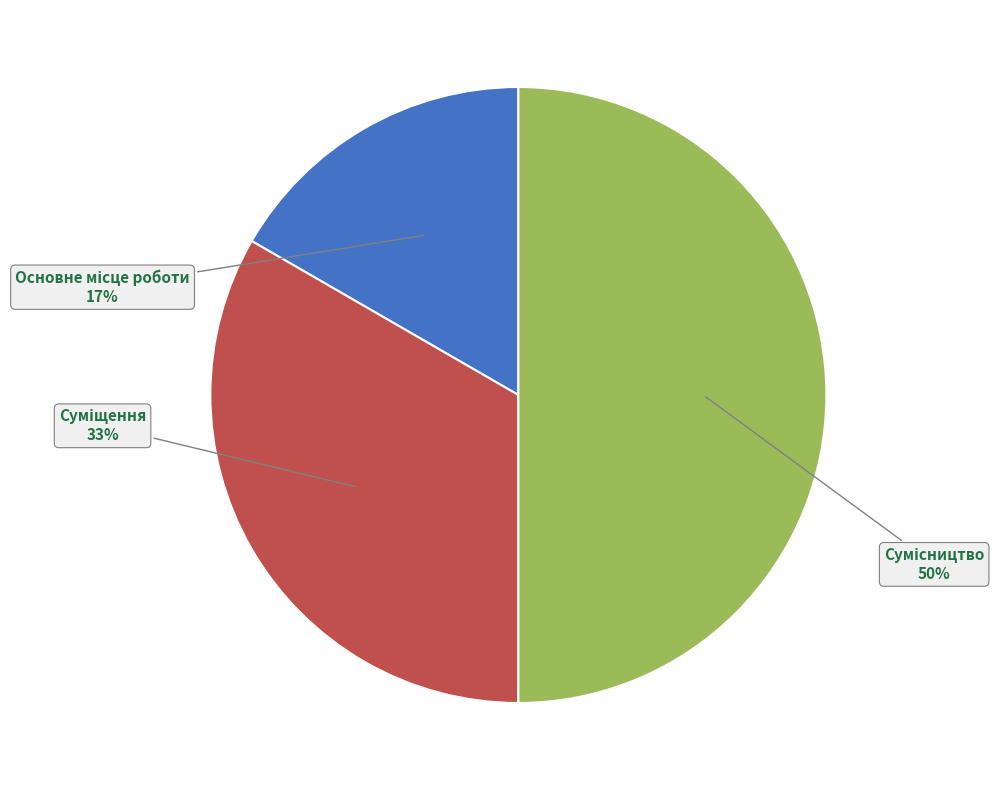

To the nearest percent, what is the average slice percentage?

33%